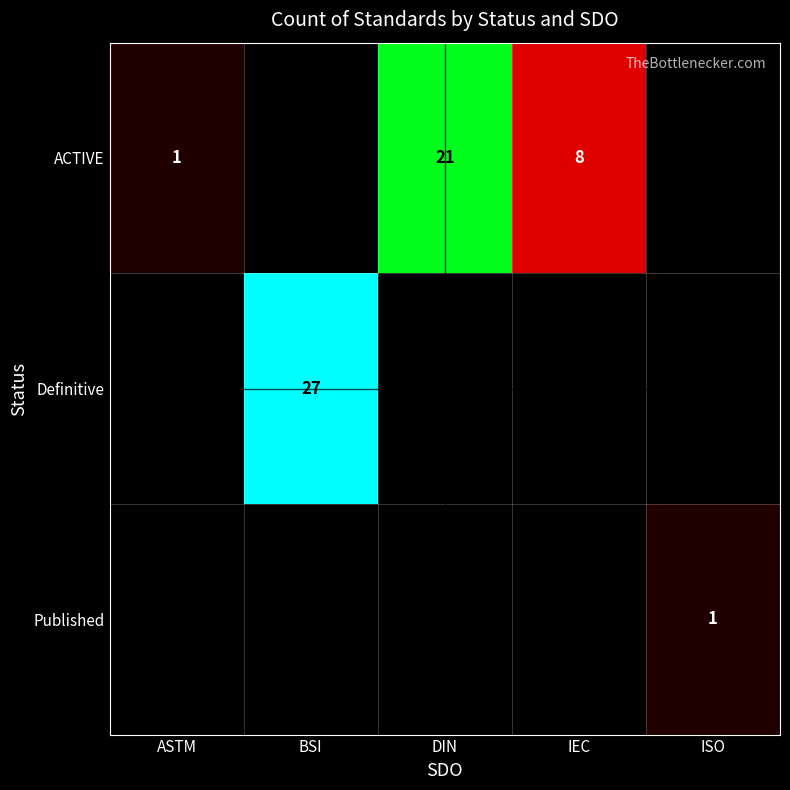

The value of ACTIVE at IEC is 11. True or false?

False